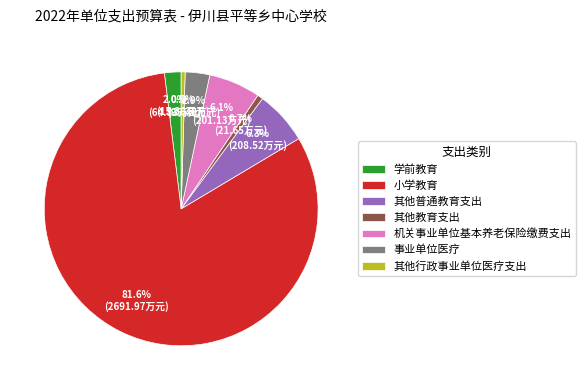

Which category has the biggest portion of the pie?

小学教育